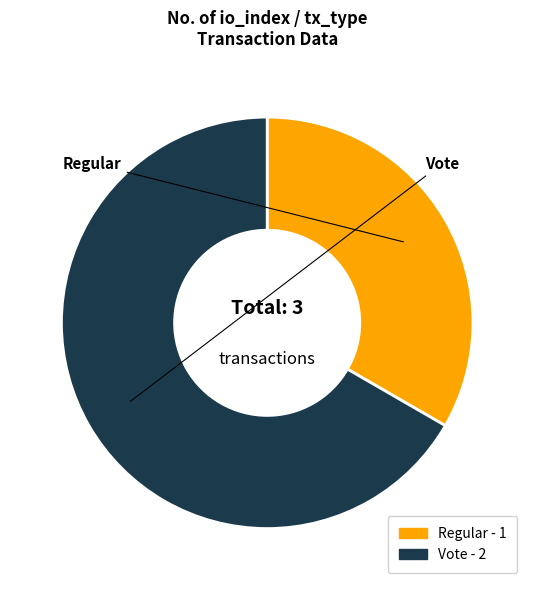

How many slices are in this pie chart?

2